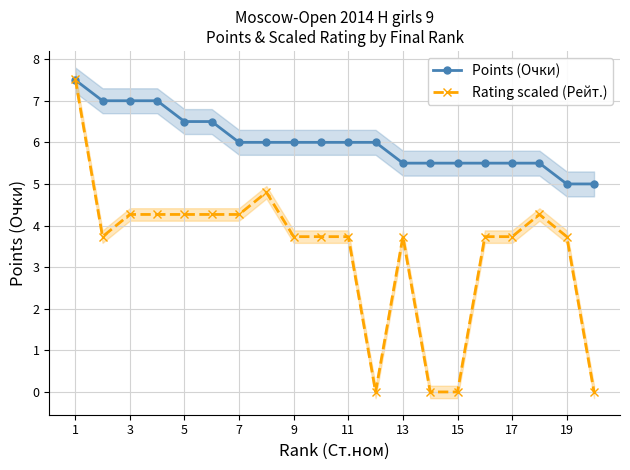

How many interior local valleys does the Rating scaled (Рейт.) series have?

2